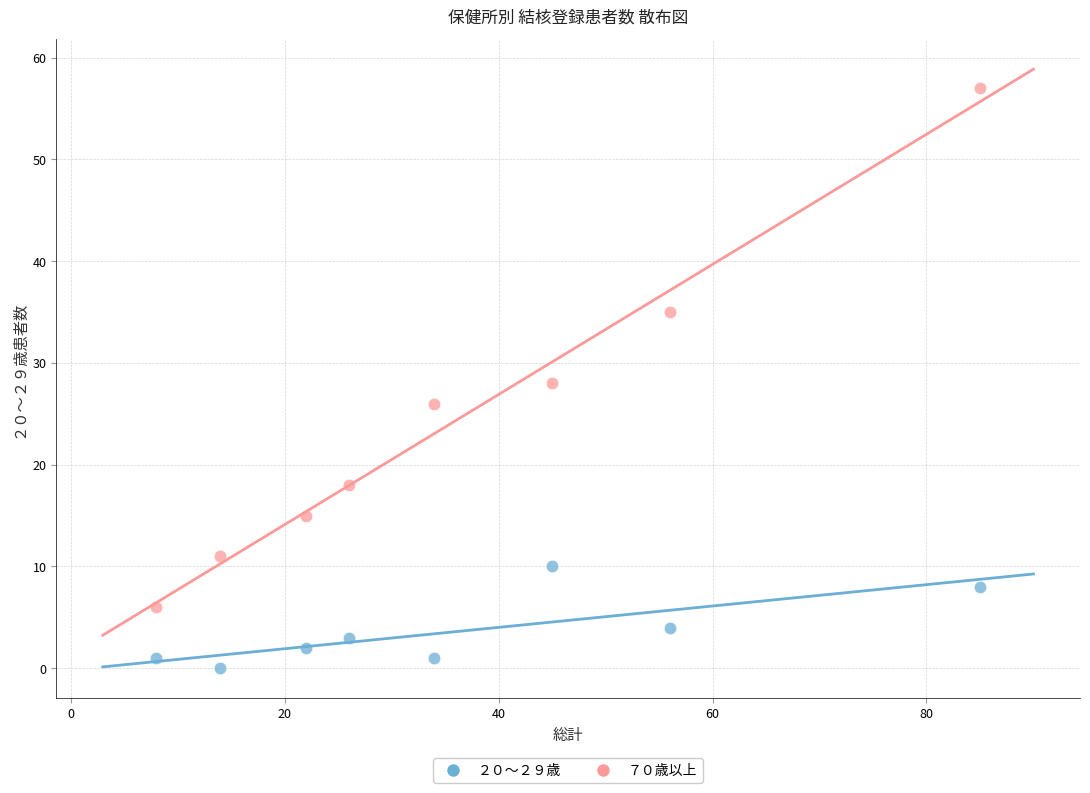

Across all data points, what is the range of X values (max minus min)?

77